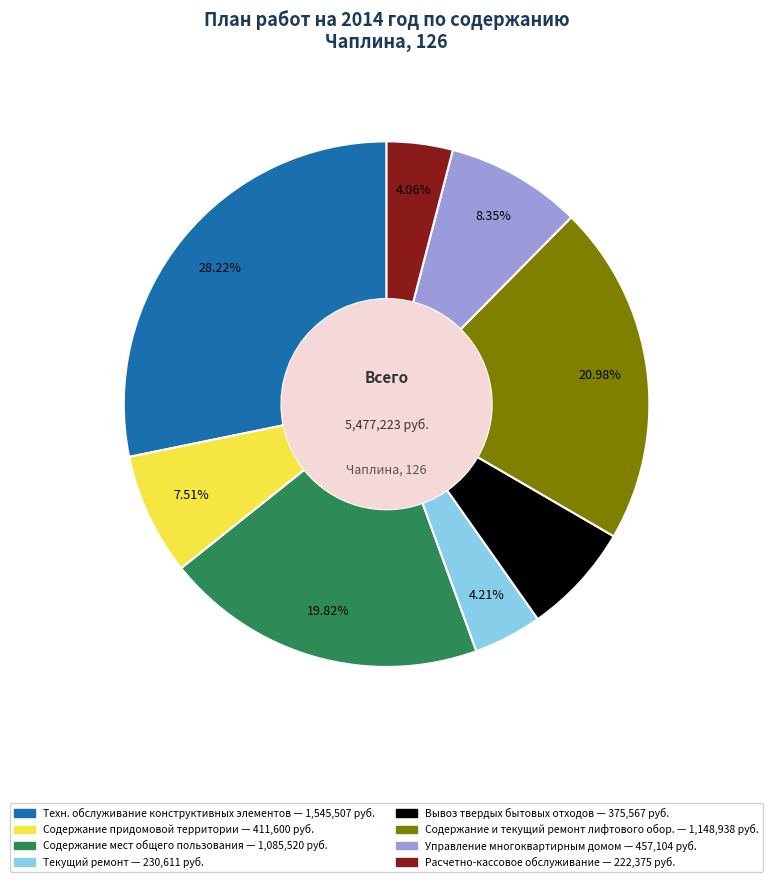

Is there any slice that represents more than half of the pie?

No